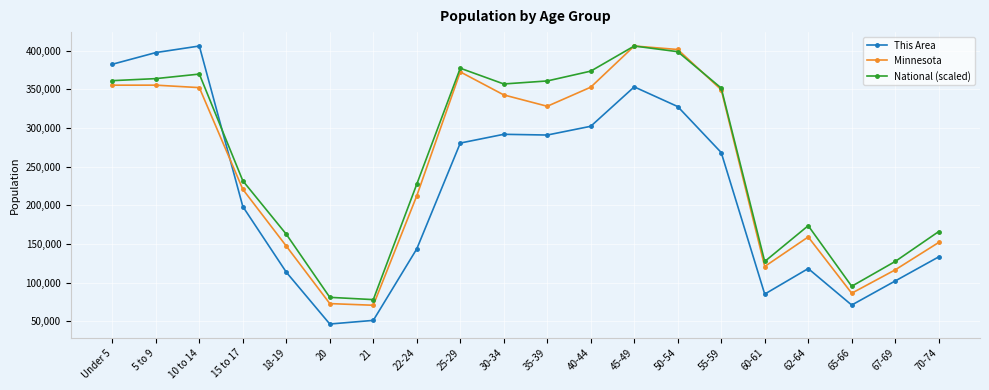

What is the smallest value displayed?

46288.2